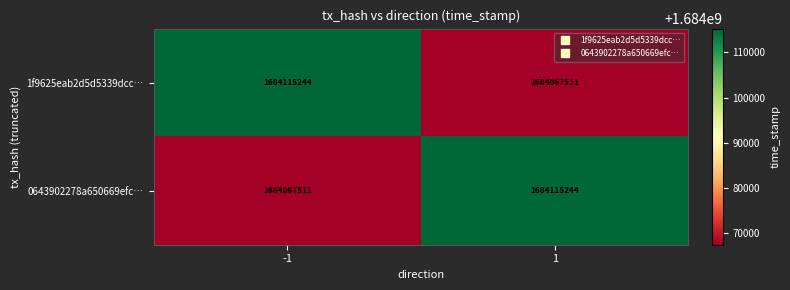

Count the number of categories in the chart.

2